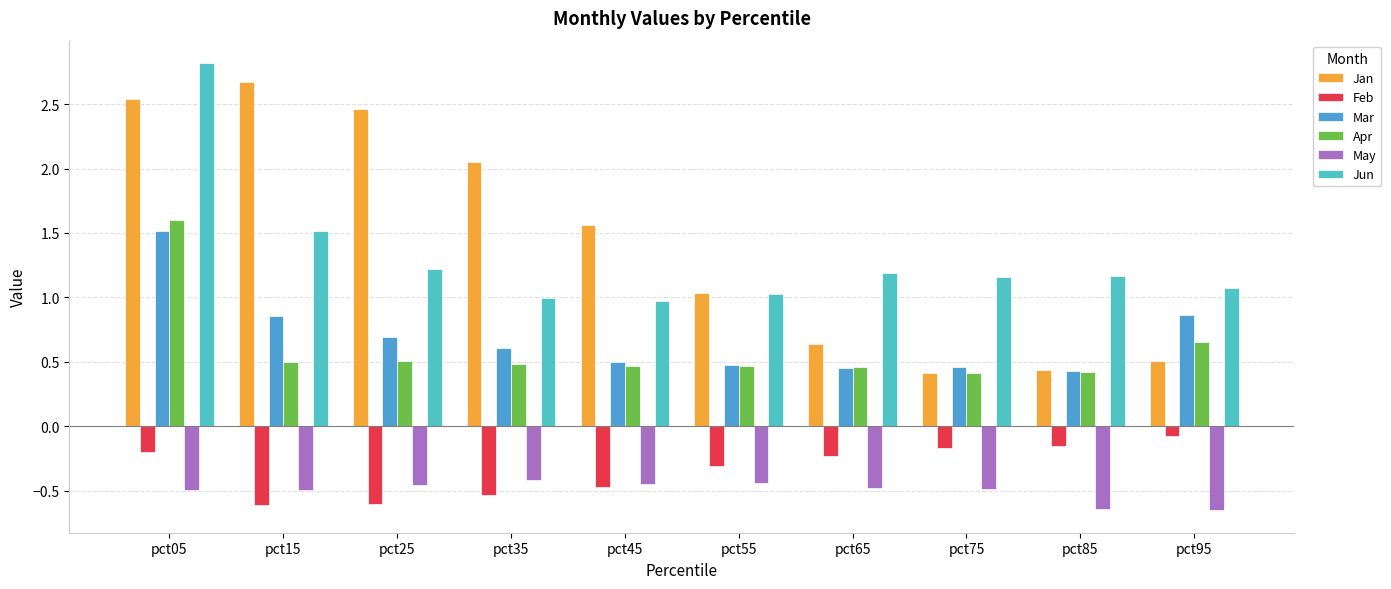

What is the sum of the Apr values at pct25 and pct15?

1.0